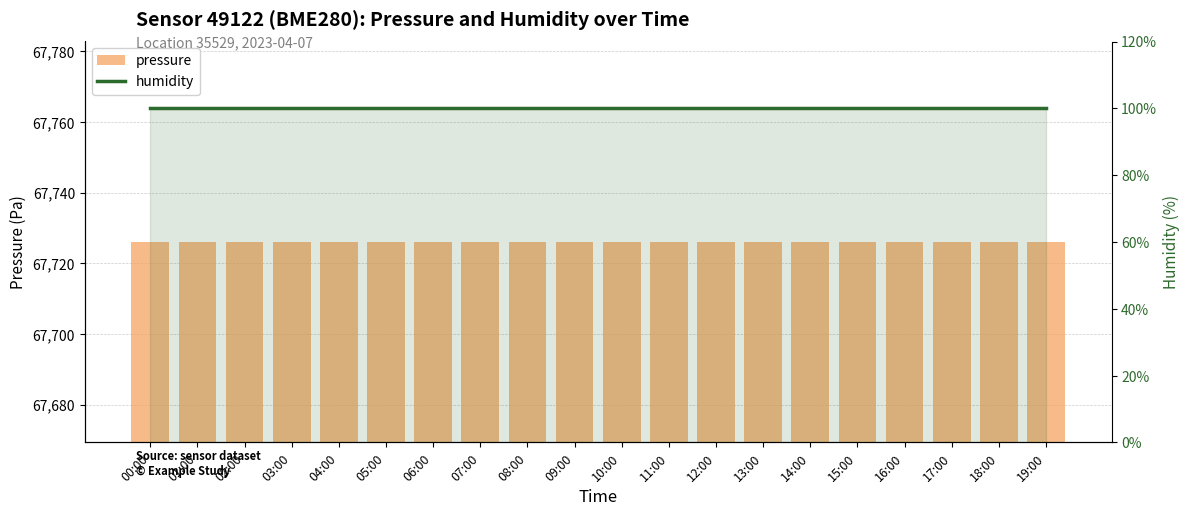

Reading left to right, transcribe all the data shown in this chart.

pressure: 00:00=67726.1	01:00=67726.1	02:00=67726.1	03:00=67726.1	04:00=67726.1	05:00=67726.1	06:00=67726.1	07:00=67726.1	08:00=67726.1	09:00=67726.1	10:00=67726.1	11:00=67726.1	12:00=67726.1	13:00=67726.1	14:00=67726.1	15:00=67726.1	16:00=67726.1	17:00=67726.1	18:00=67726.1	19:00=67726.1
humidity: 00:00=100.0	01:00=100.0	02:00=100.0	03:00=100.0	04:00=100.0	05:00=100.0	06:00=100.0	07:00=100.0	08:00=100.0	09:00=100.0	10:00=100.0	11:00=100.0	12:00=100.0	13:00=100.0	14:00=100.0	15:00=100.0	16:00=100.0	17:00=100.0	18:00=100.0	19:00=100.0